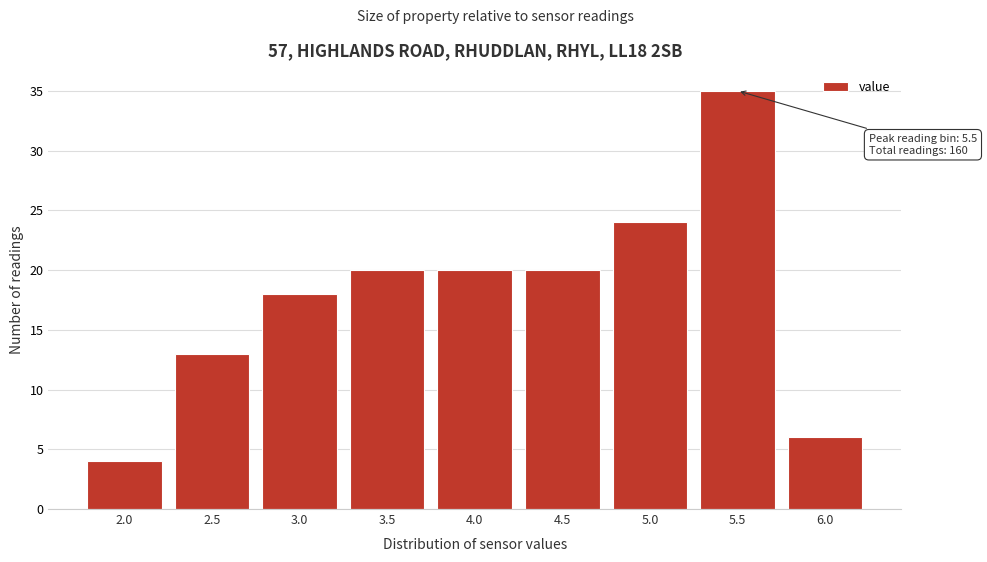

Reading left to right, transcribe all the data shown in this chart.

2.0=4	2.5=13	3.0=18	3.5=20	4.0=20	4.5=20	5.0=24	5.5=35	6.0=6